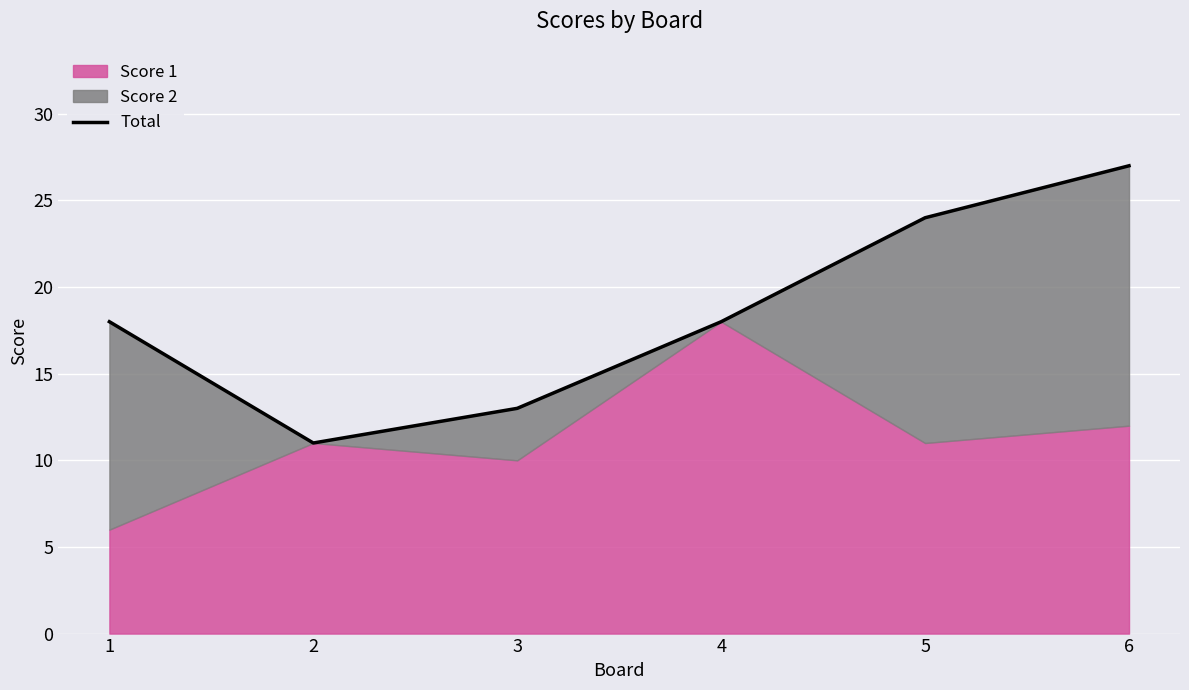

Which has a higher value, 2 or 3?

3